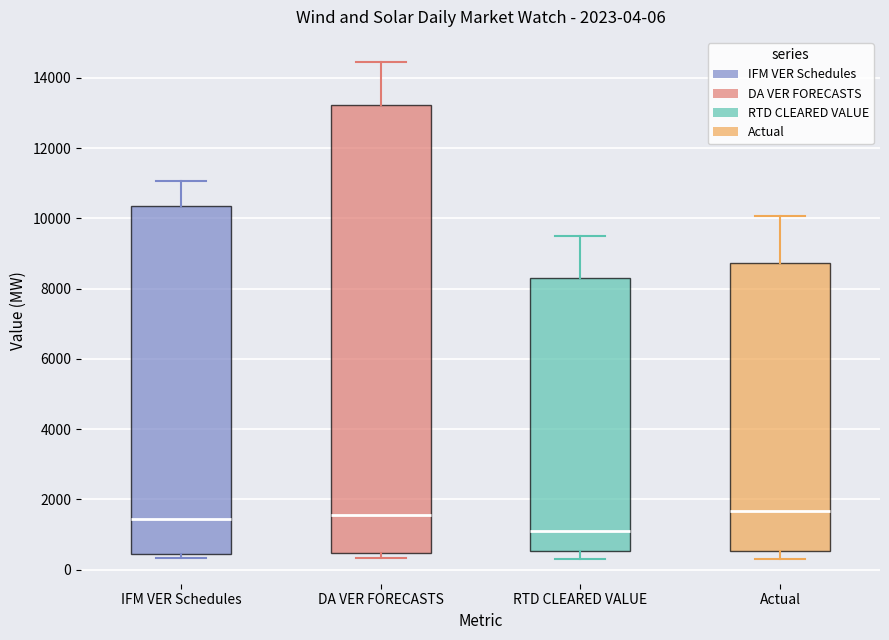

Which box is the tallest, from its lower edge to its upper edge?

DA VER FORECASTS